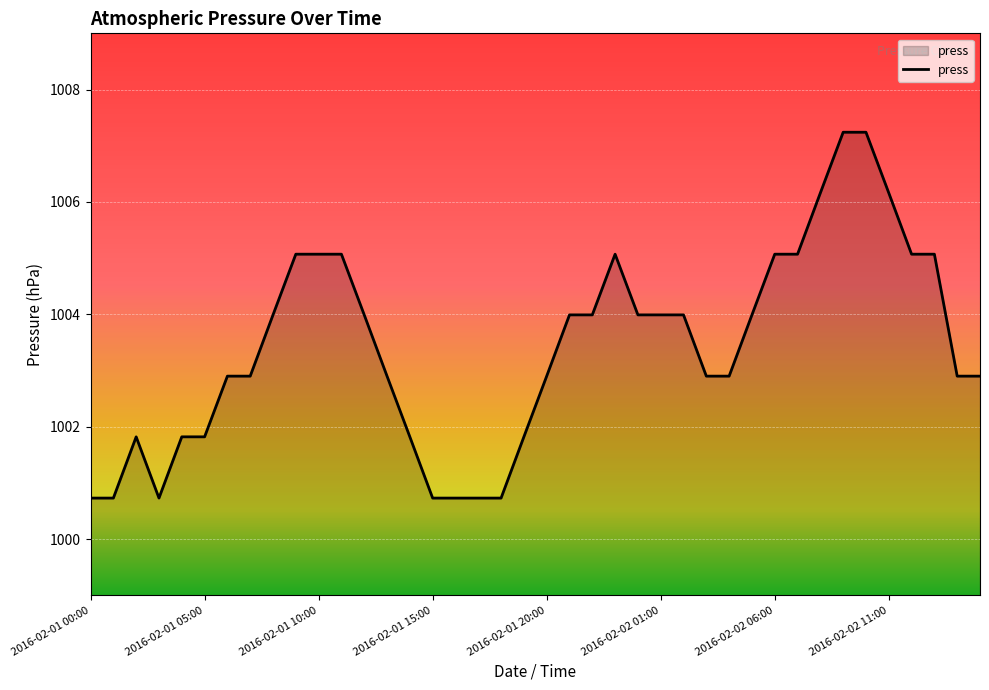

What is the greatest value displayed?

1007.2